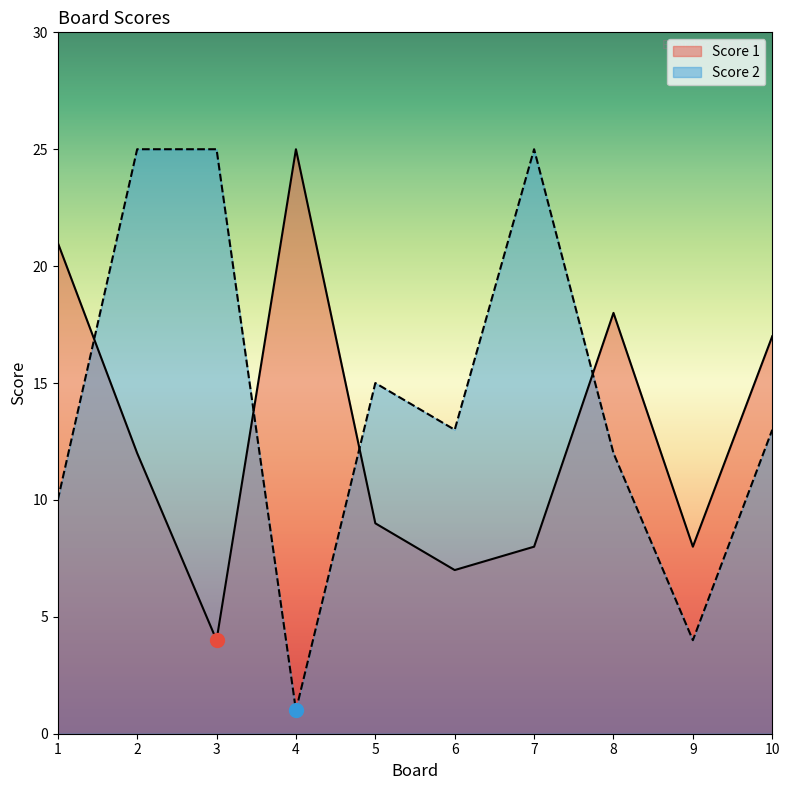

After their last crossing, which series has the higher values: Score 1 or Score 2?

Score 1